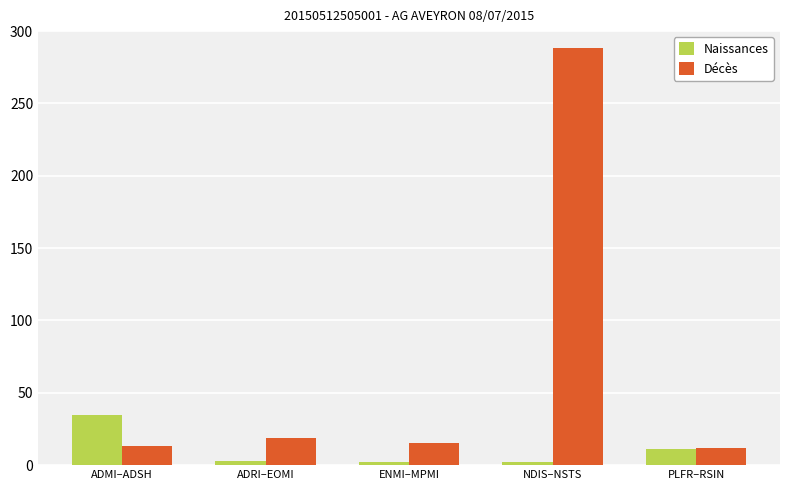

What is the label of the 3rd bar from the right?

ENMI–MPMI